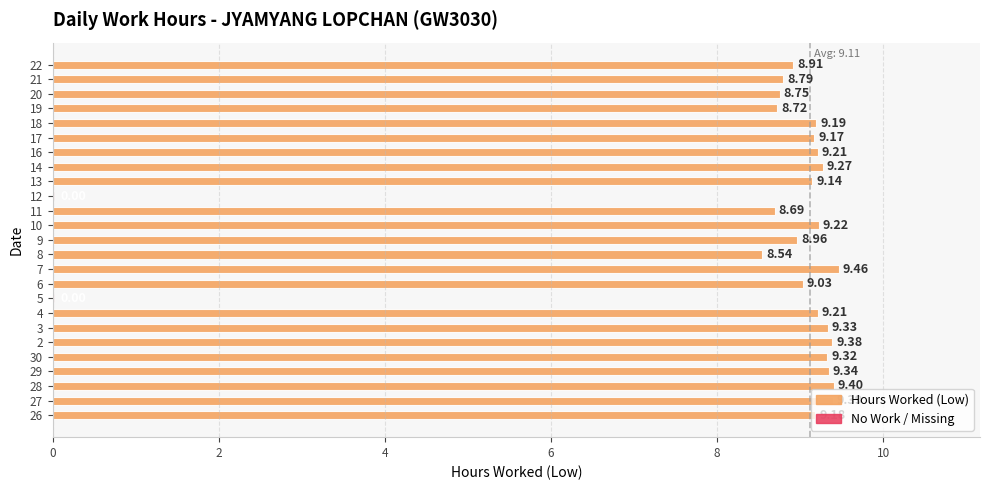

What is the ratio of the value at 28 to the value at 27?

1.0